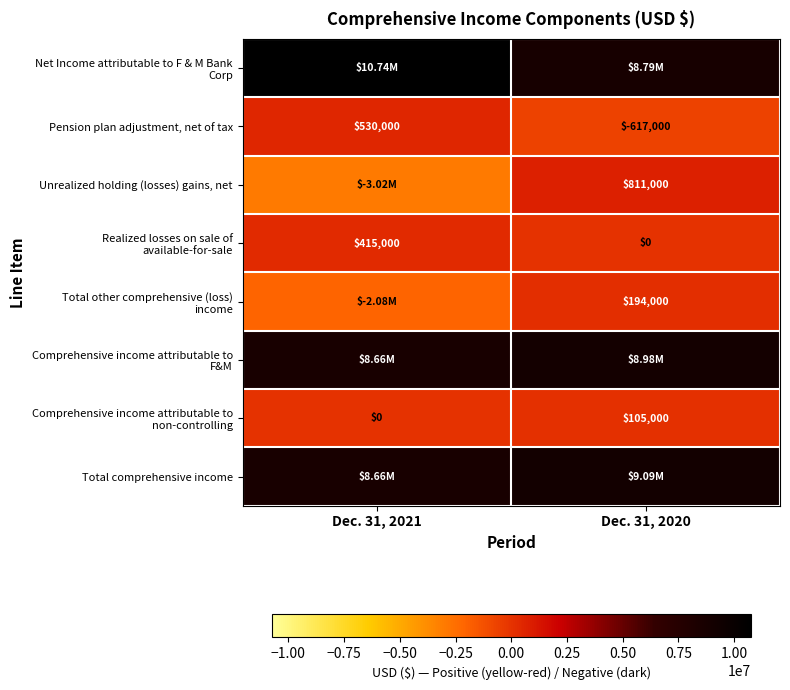

Which has a higher value, Dec. 31, 2021 or Dec. 31, 2020?

Dec. 31, 2021